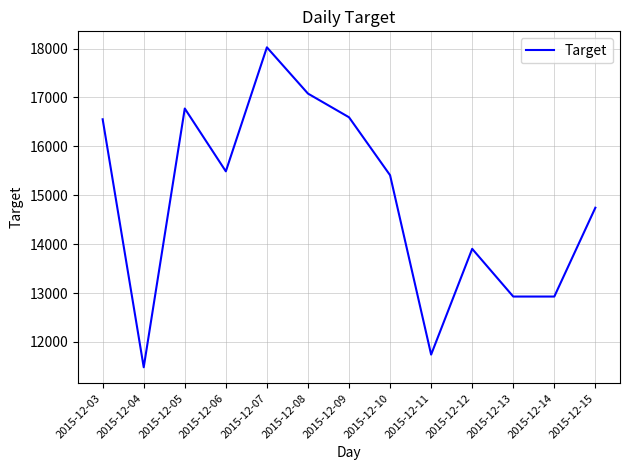

Which label corresponds to the smallest value in the chart?

2015-12-04